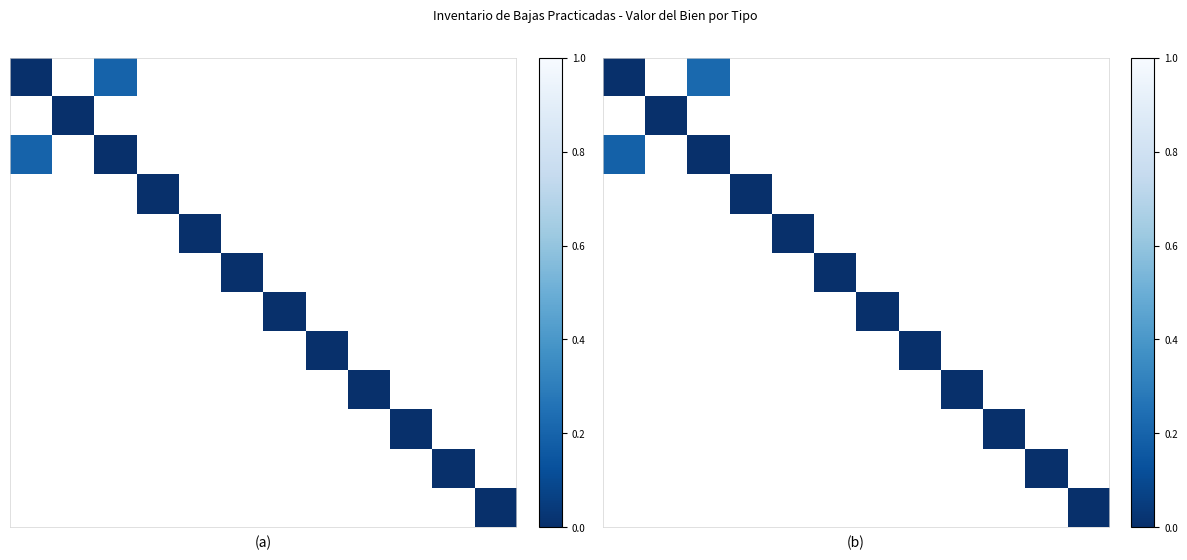

How many distinct data groups are displayed?

12